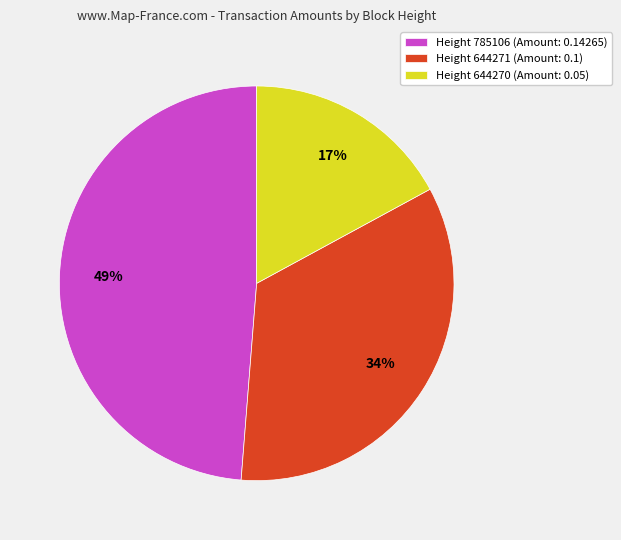

Which category has the biggest portion of the pie?

Height 785106 (Amount: 0.14265)